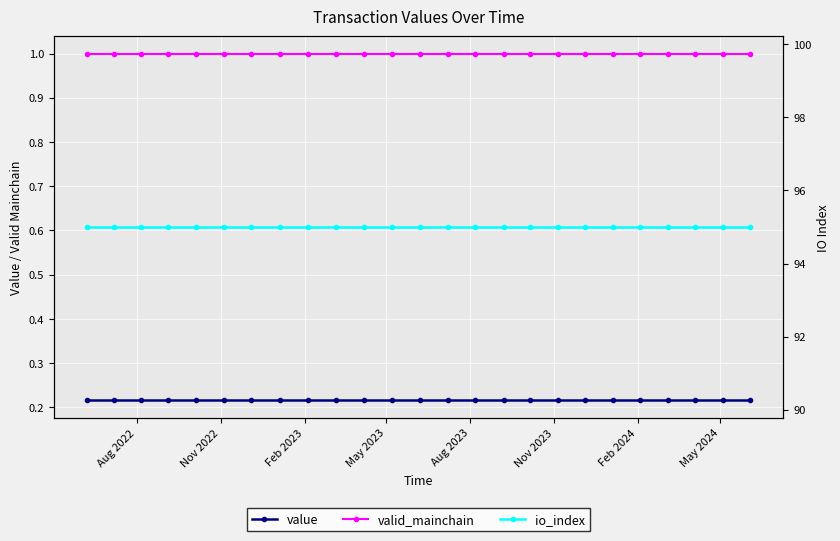

The value of value at 23 is 0.3. True or false?

False